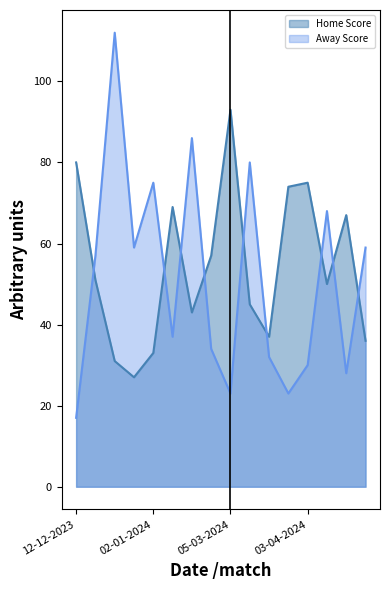

Which series has the largest range (max minus min)?

Away Score